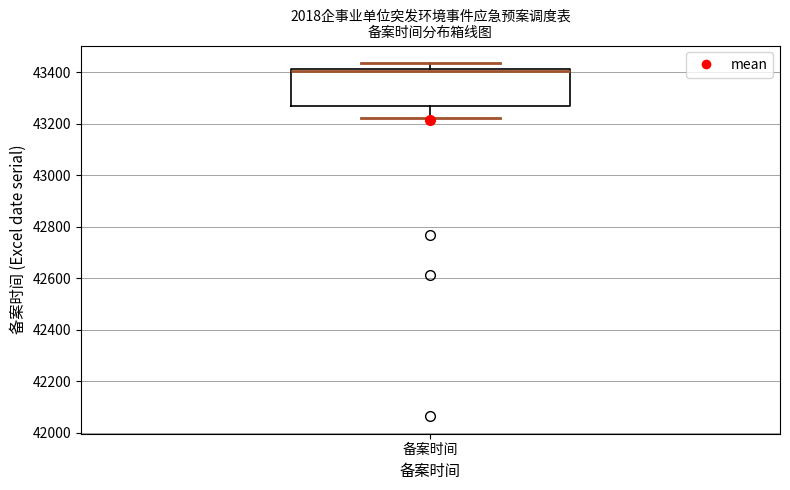

Where does the lower whisker of the box for 备案时间 end on the y-axis? The values are not printed on the chart, so give them approximately, as read against the axis.

43220